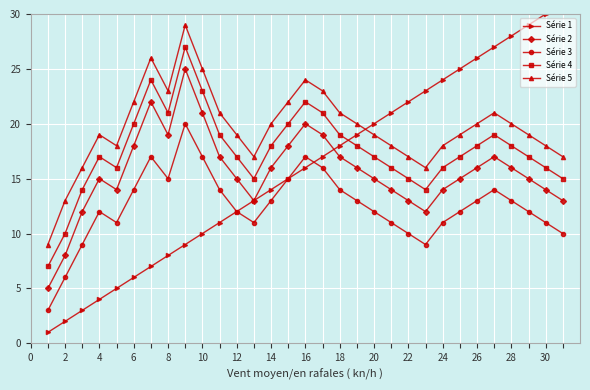

Is it true that Série 4 equals 20 at 6?

True